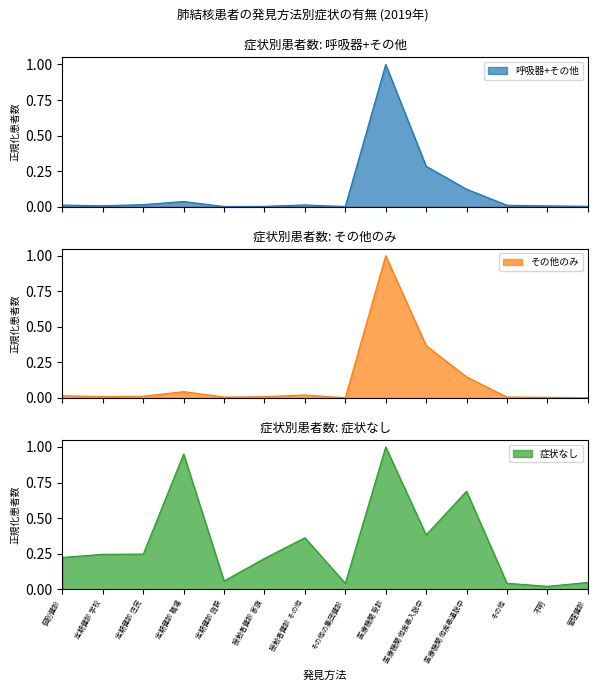

True or false: その他のみ has more than 2 points higher than both neighbors.

True